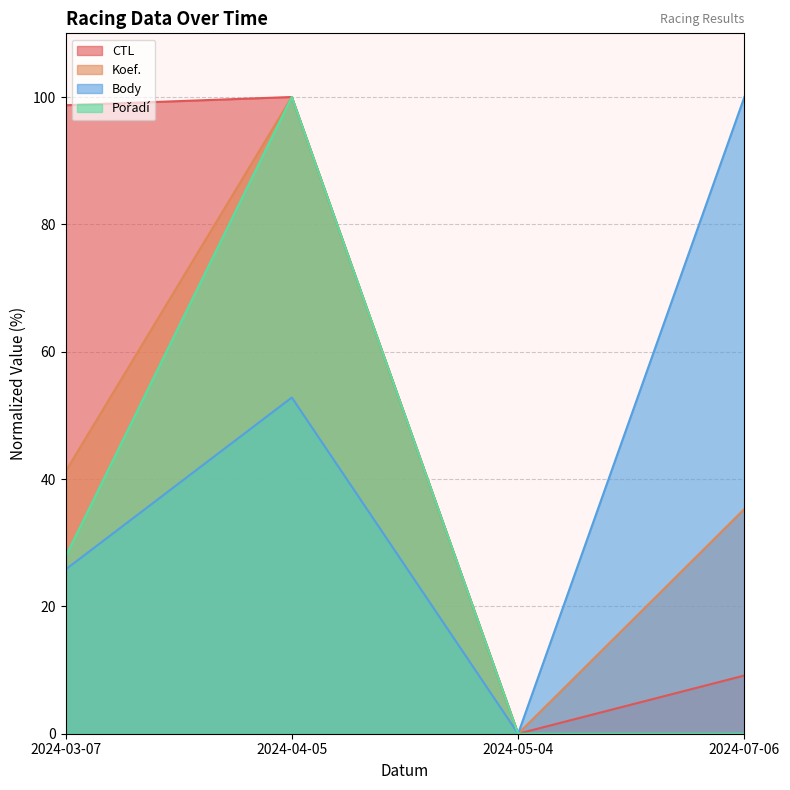

Reading left to right, transcribe all the data shown in this chart.

CTL: 2024-03-07=98.7	2024-04-05=100.0	2024-05-04=0.0	2024-07-06=9.1
Koef.: 2024-03-07=41.2	2024-04-05=100.0	2024-05-04=0.0	2024-07-06=35.3
Body: 2024-03-07=25.8	2024-04-05=52.8	2024-05-04=0.0	2024-07-06=100.0
Pořadí: 2024-03-07=27.8	2024-04-05=100.0	2024-05-04=0.0	2024-07-06=0.0